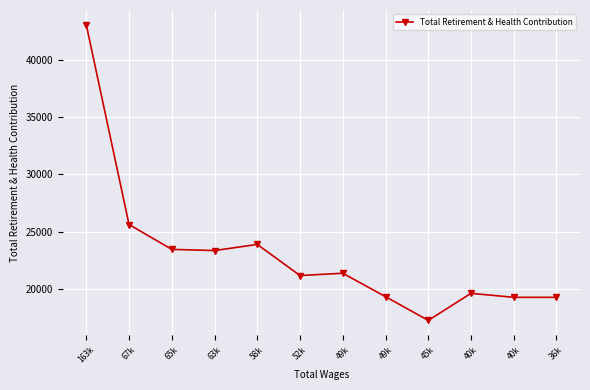

Count the number of data series in this chart.

1